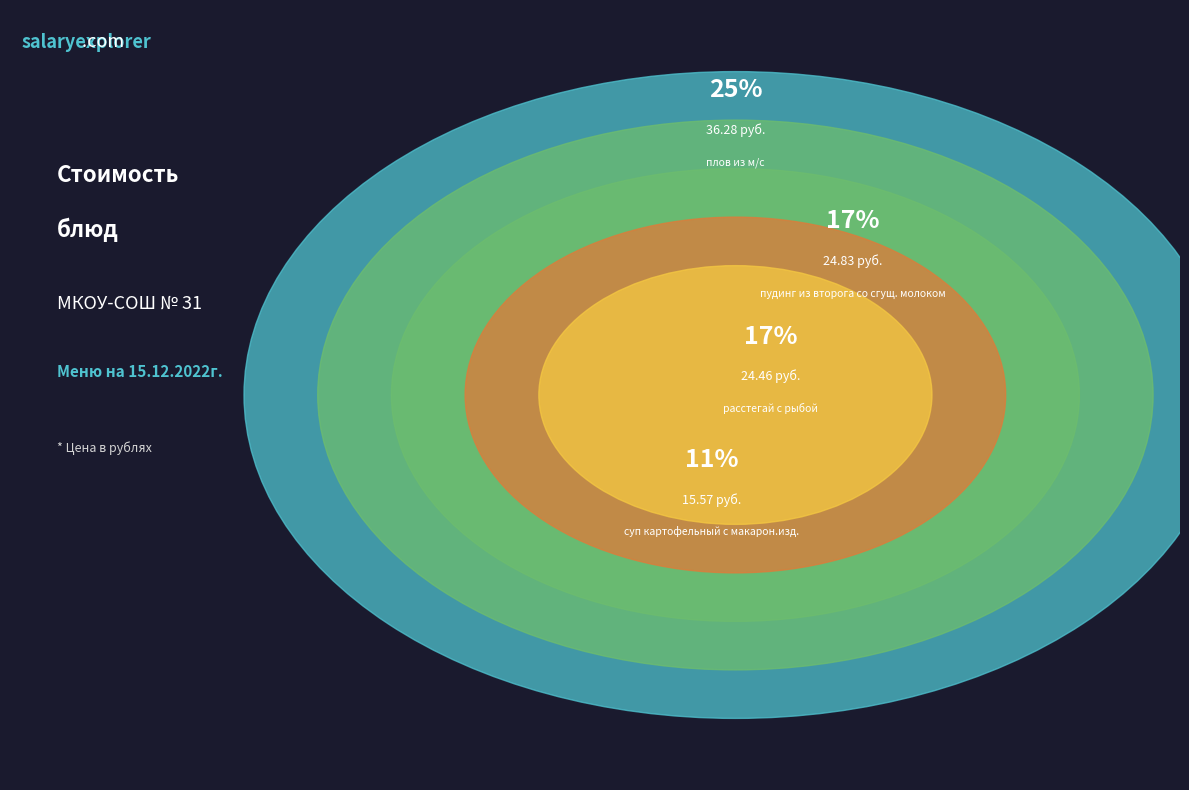

How much of the chart is everything except плов
из м/с?

75.2%